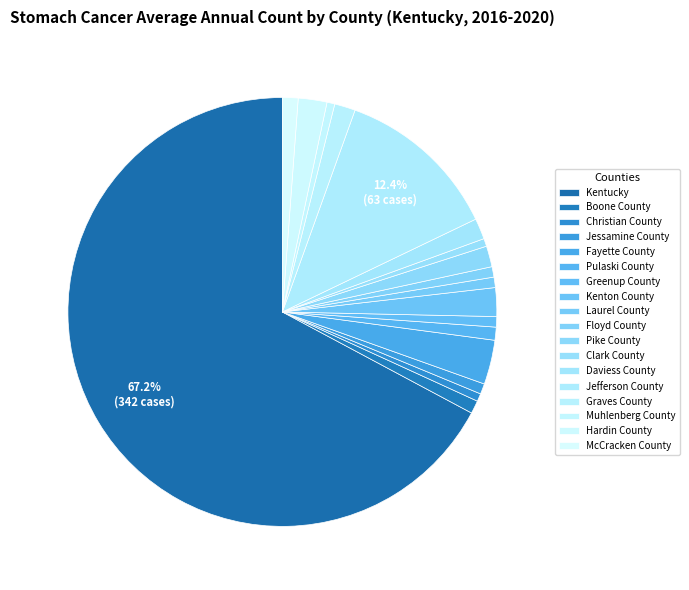

How many segments does this pie chart have?

18